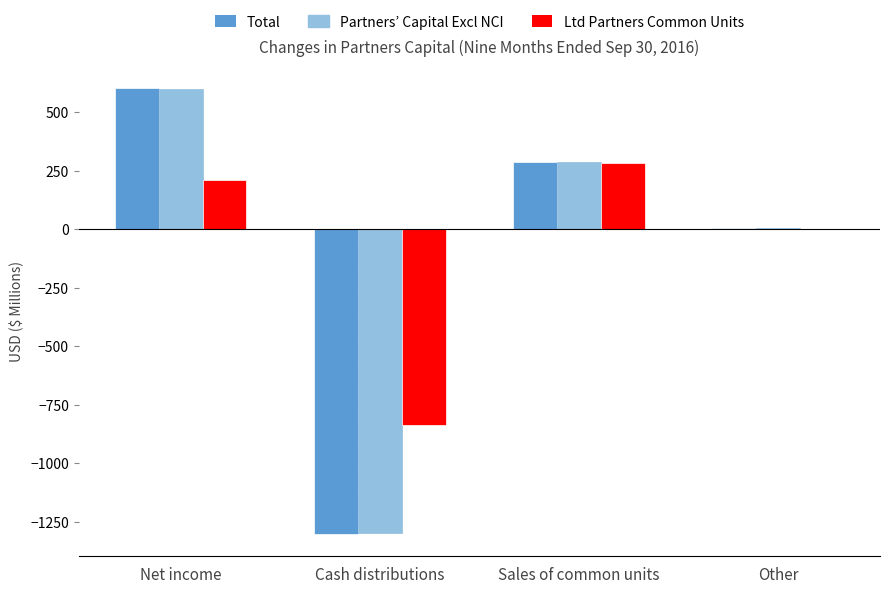

At which category does the chart reach its peak across all series?

Net income